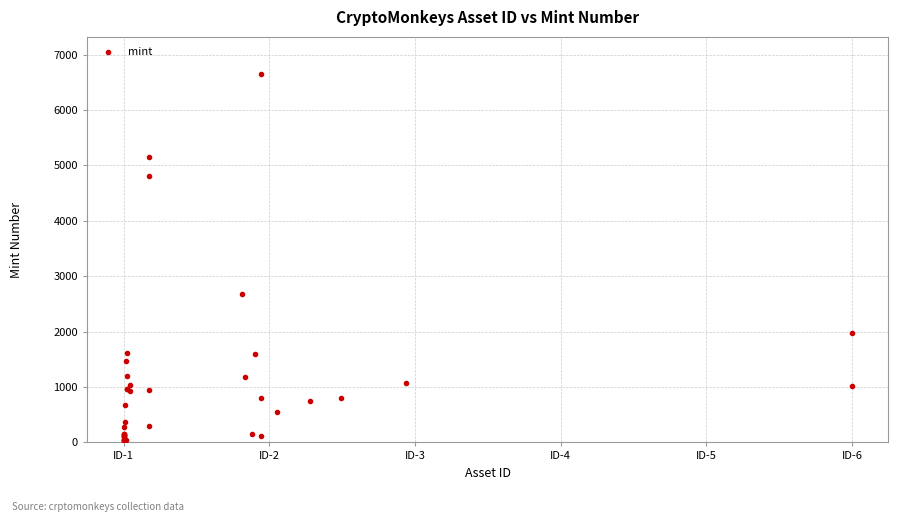

What Y value in the scatter plot is closest to 3337?

2674